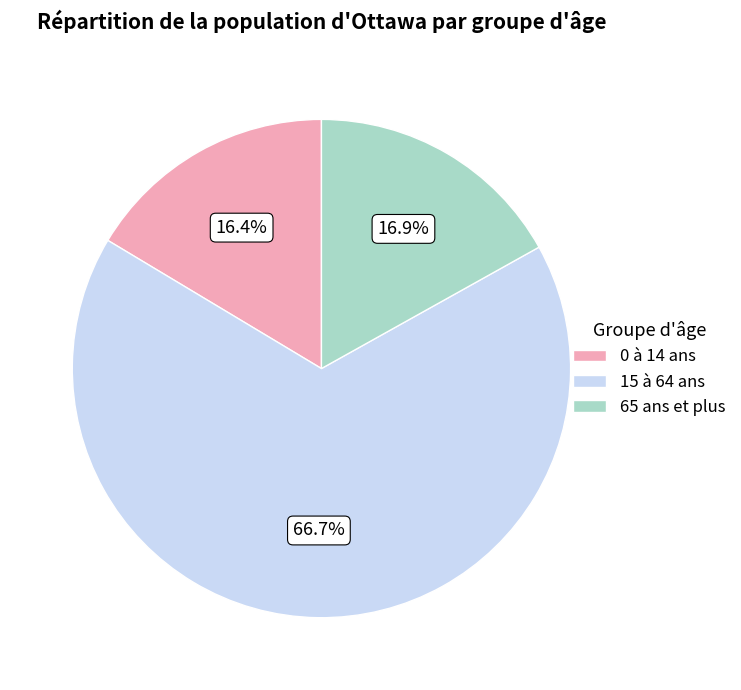

Combined, do 15 à 64 ans and 0 à 14 ans account for over 50%?

Yes